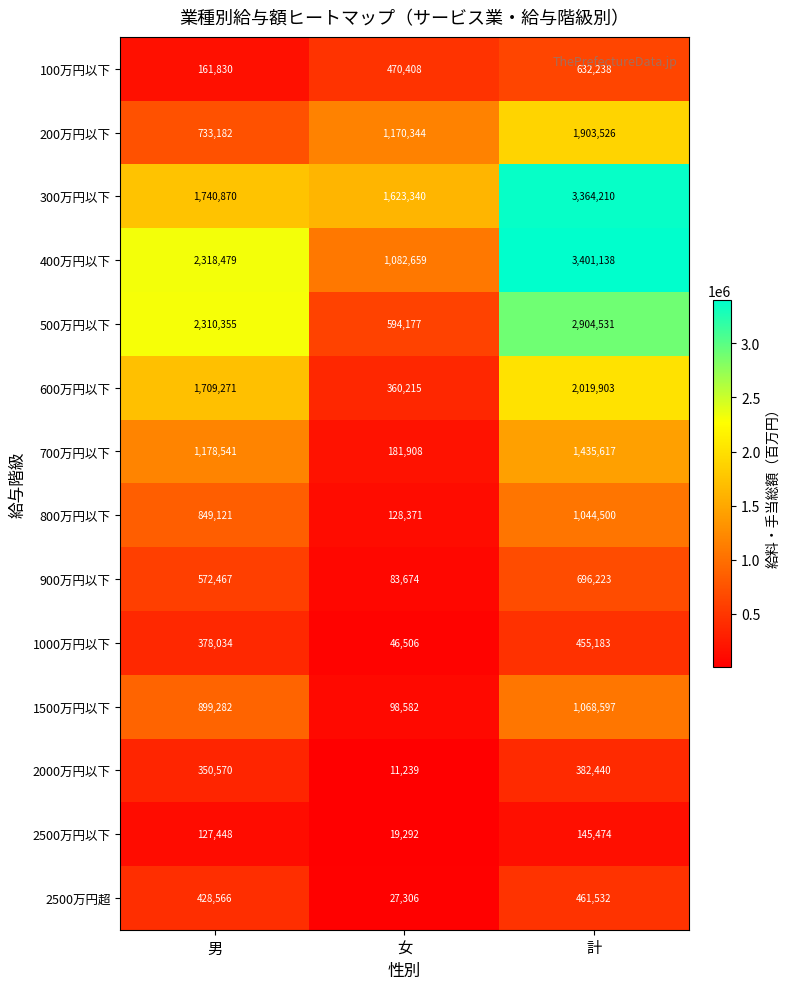

Between 男 and 計, which series saw the biggest shift?

300万円以下